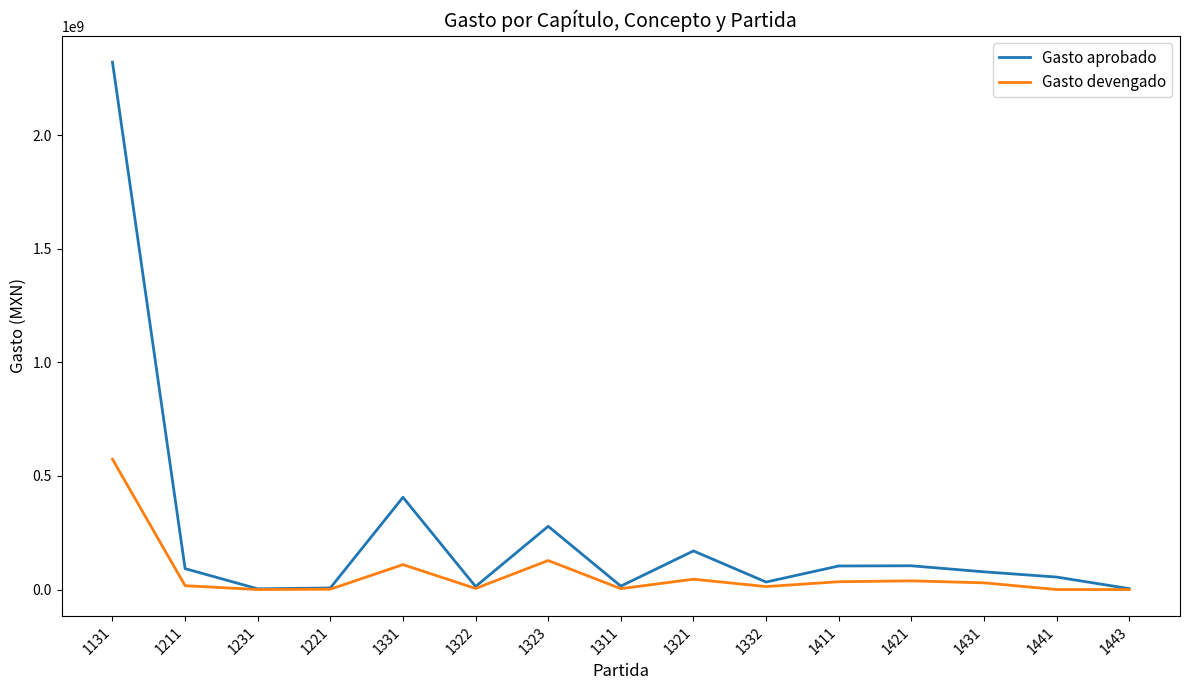

List the series in order of their overall mean, highest first.

Gasto aprobado, Gasto devengado